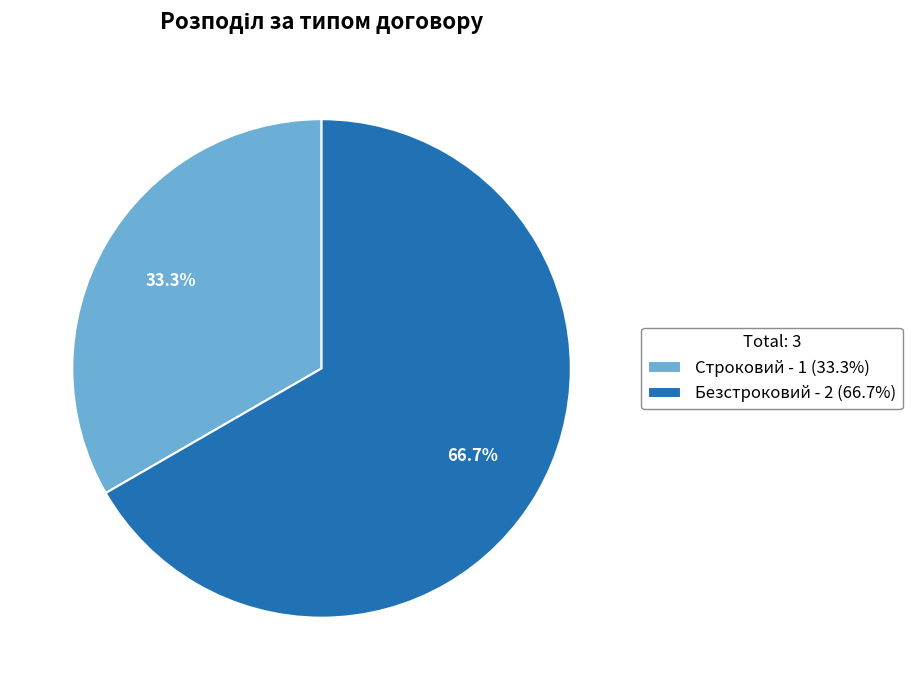

To the nearest percent, what is the difference between the largest and smallest slice percentages?

33%